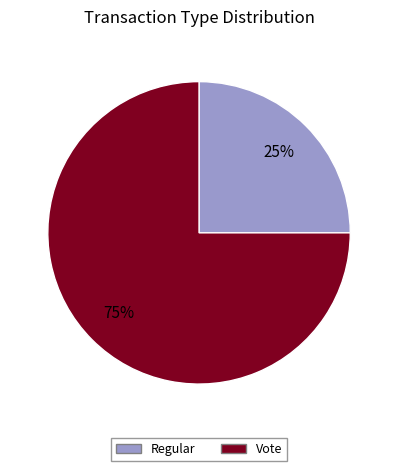

Count the number of slices in the pie.

2